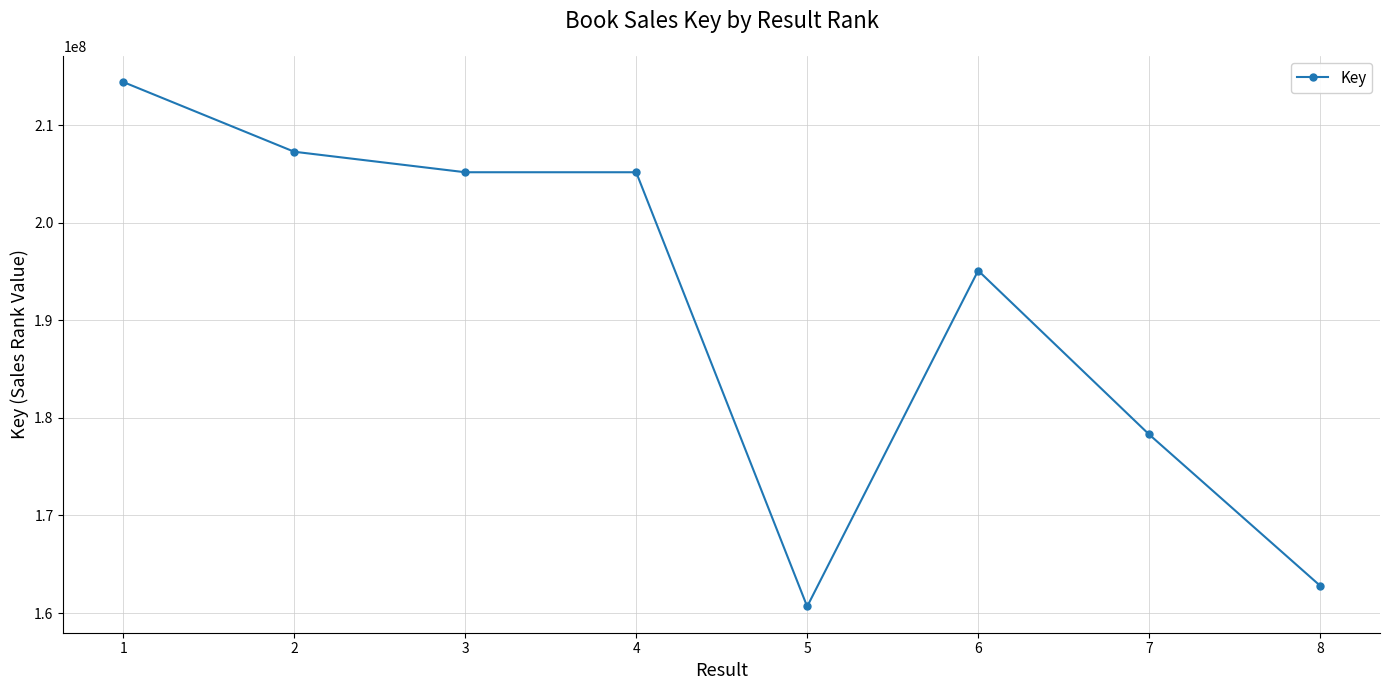

True or false: the data shows 286301275 at 5.

False